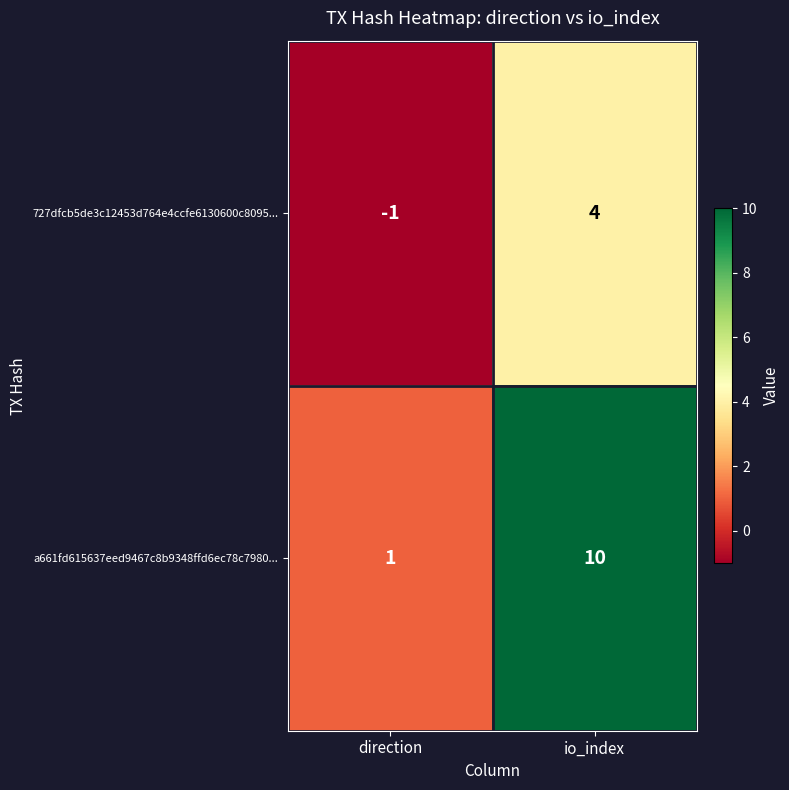

What is the greatest value displayed?

10